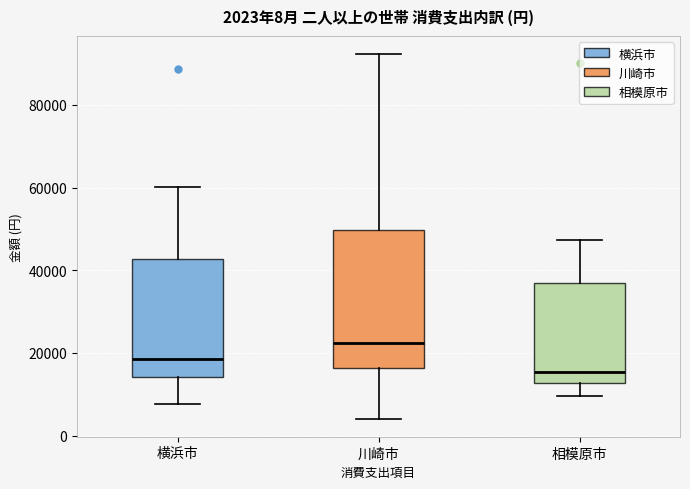

Comparing the boxes themselves (not the whiskers), which one is the tallest?

川崎市